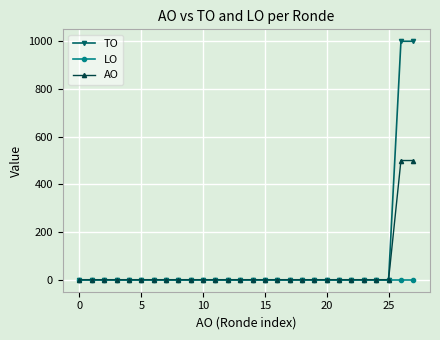

What is the label of the 4th point from the right?

24